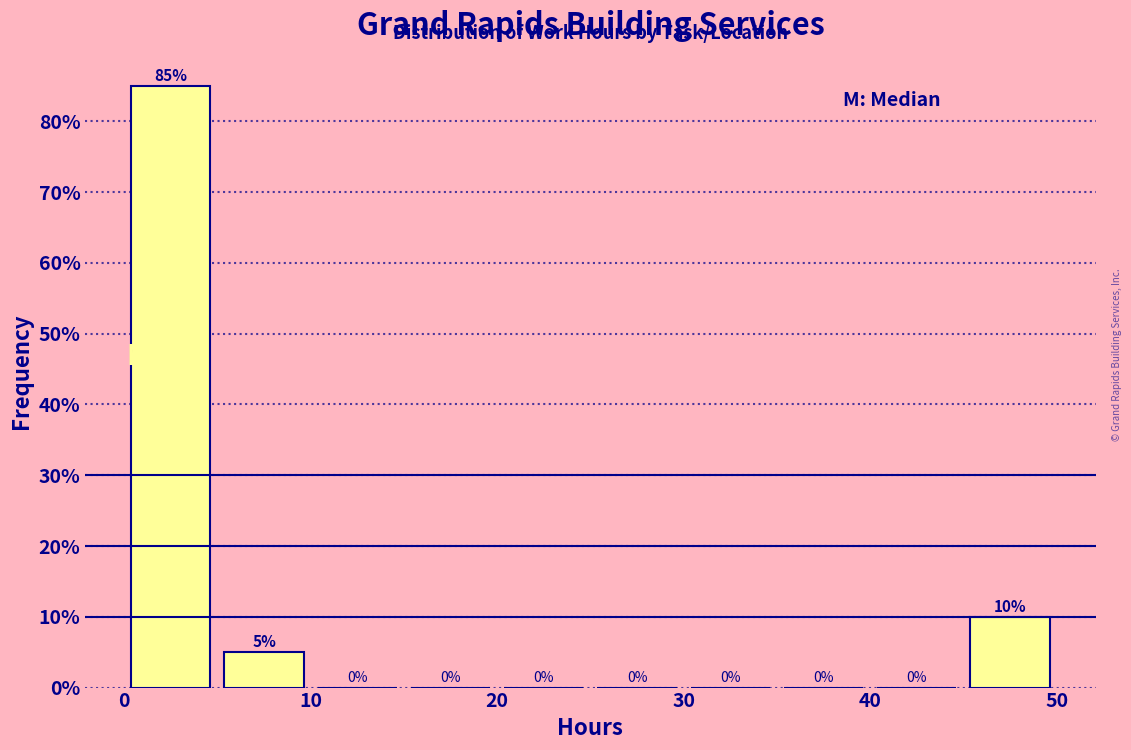

Over which range of the x-axis is the bar tallest?

0 to 5